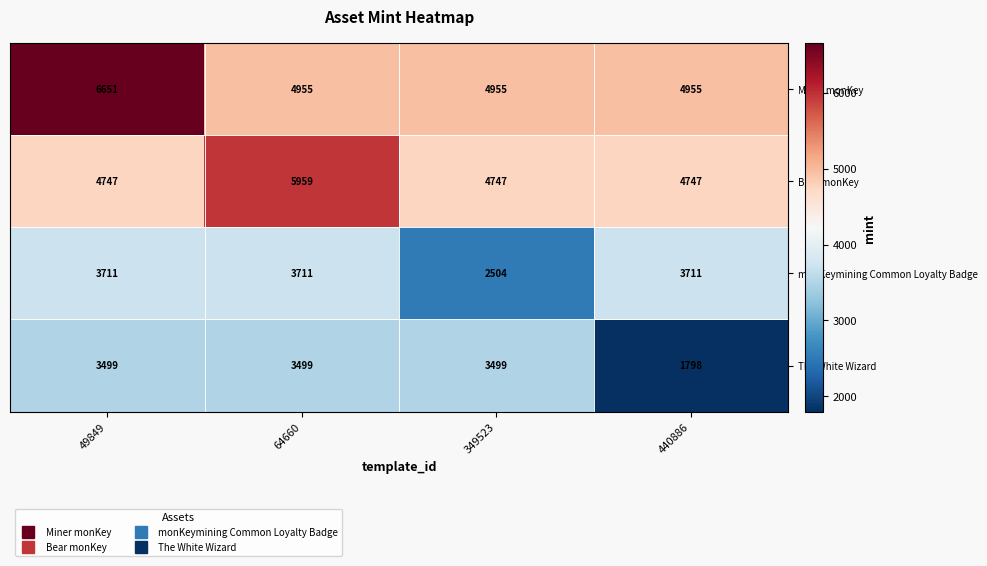

At which category does the chart reach its peak across all series?

49849